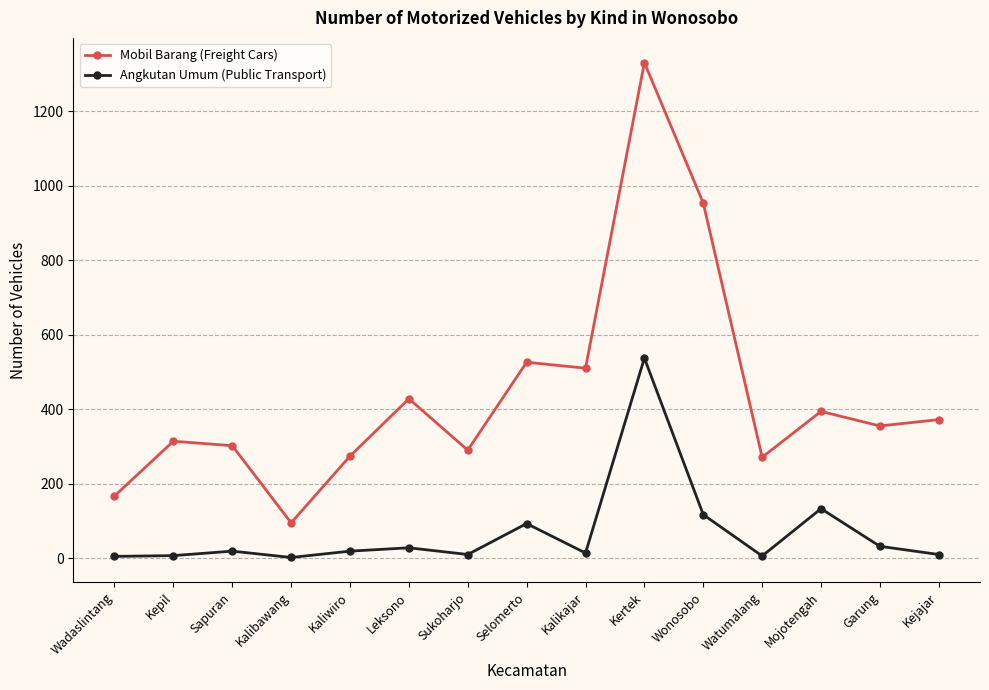

What is the lowest value of the Angkutan Umum (Public Transport) series?

2